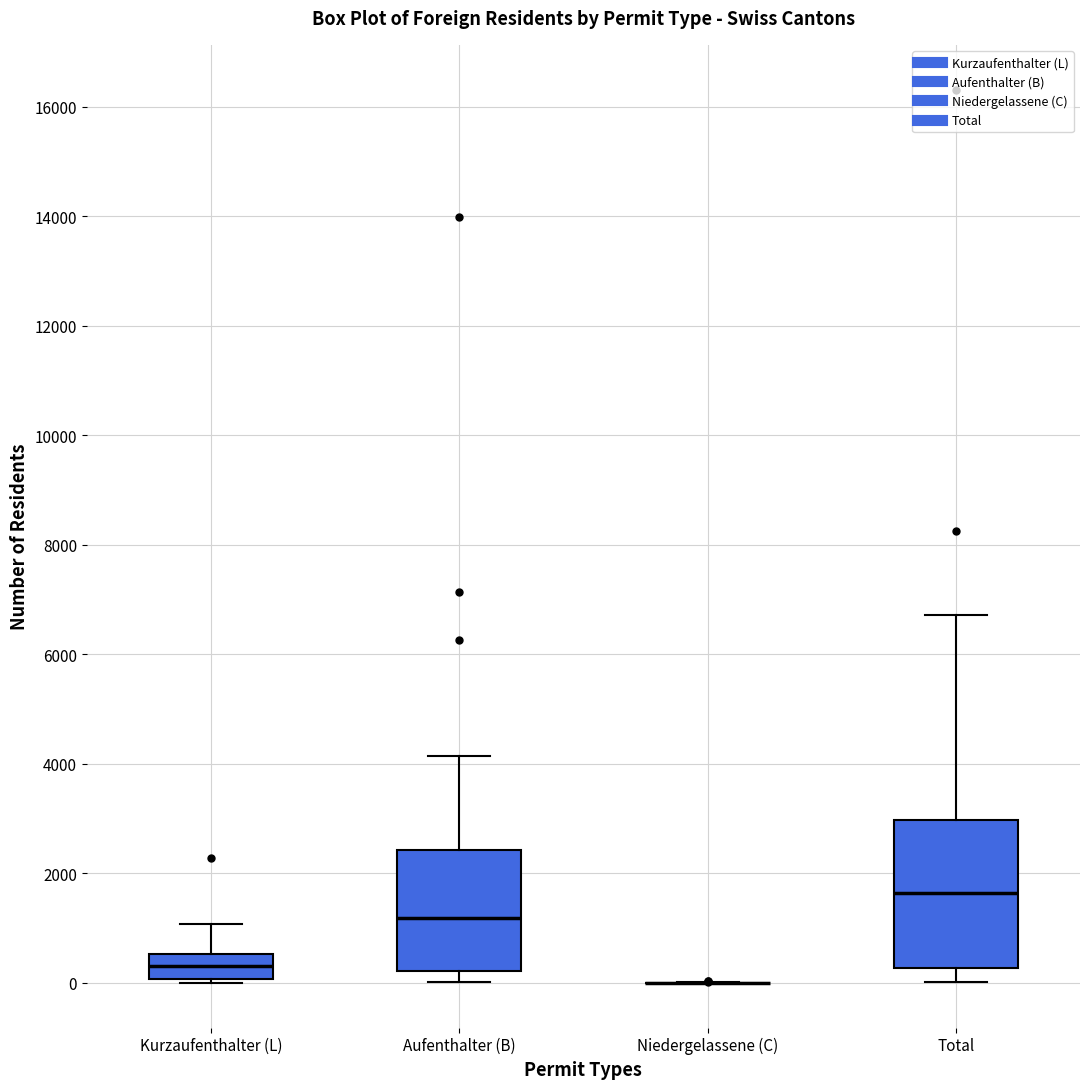

Reading left to right, transcribe this box plot: for each box, give where its median line is, the range the box spans, and where its two whiskers end, as read against the y-axis. The values are not printed on the chart, so give them approximately, as read against the axis.

Kurzaufenthalter (L): median 400, box 0 to 600, whiskers 0 to 1000
Aufenthalter (B): median 1200, box 200 to 2400, whiskers 0 to 4200
Niedergelassene (C): box collapsed to a line at 0, whiskers 0 to 0
Total: median 1600, box 200 to 3000, whiskers 0 to 6800